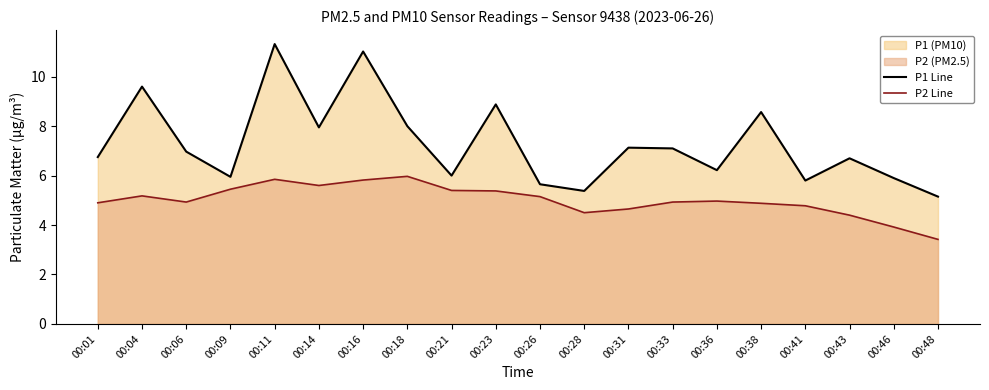

At which label does P2 Line reach its minimum?

00:48